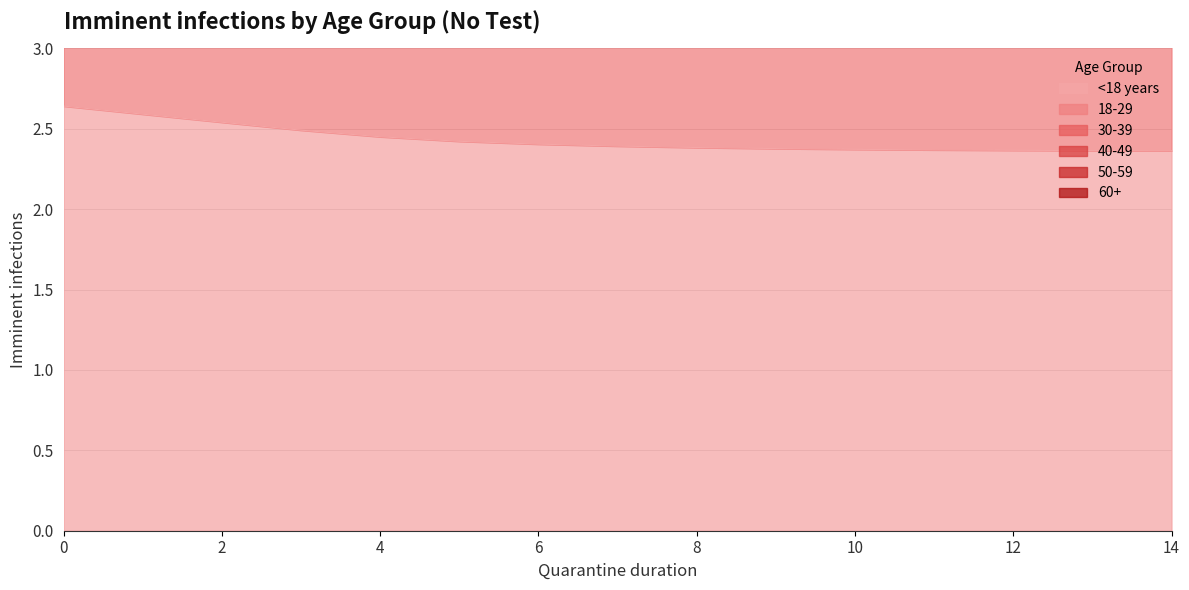

Which series has the largest range (max minus min)?

40-49